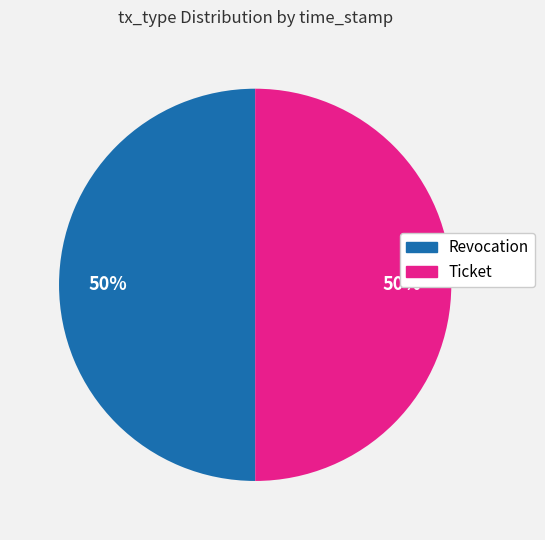

True or false: Revocation accounts for 50% of the total.

True